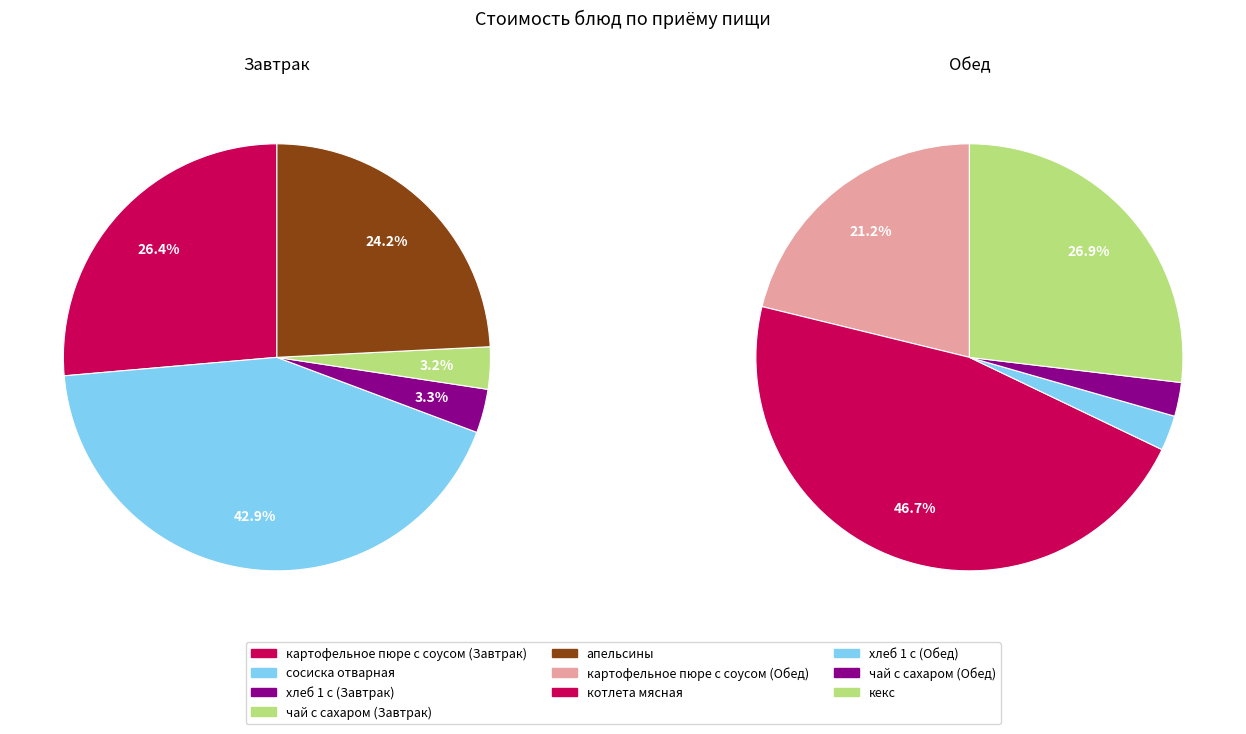

Which slice is the largest?

котлета мясная